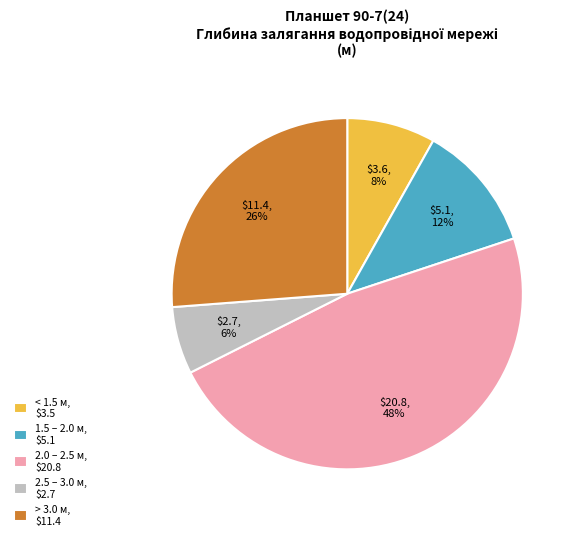

Does any single category account for the majority?

No